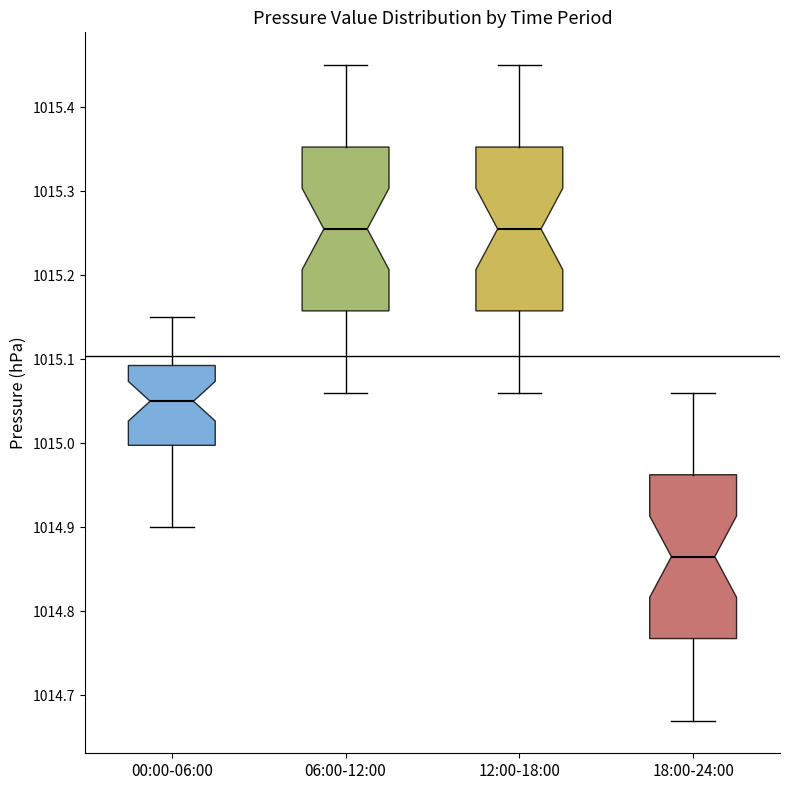

Reading left to right, transcribe this box plot: for each box, give where its median line is, the range the box spans, and where its two whiskers end, as read against the y-axis. The values are not printed on the chart, so give them approximately, as read against the axis.

00:00-06:00: median 1015.05, box 1015.00 to 1015.09, whiskers 1014.90 to 1015.15
06:00-12:00: median 1015.26, box 1015.16 to 1015.35, whiskers 1015.06 to 1015.45
12:00-18:00: median 1015.26, box 1015.16 to 1015.35, whiskers 1015.06 to 1015.45
18:00-24:00: median 1014.87, box 1014.77 to 1014.96, whiskers 1014.67 to 1015.06